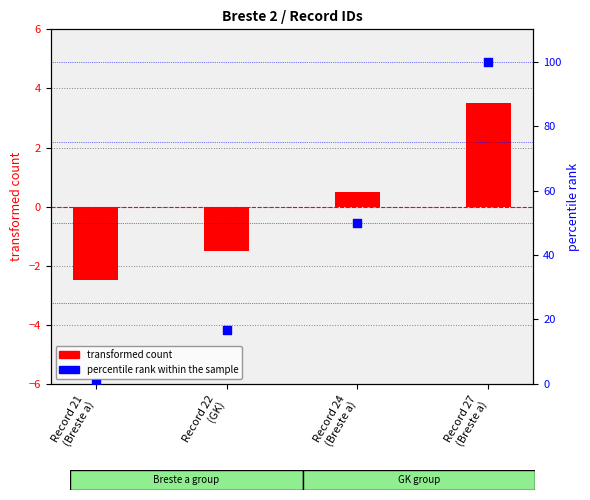

Which series reaches the maximum Y coordinate?

percentile rank within the sample